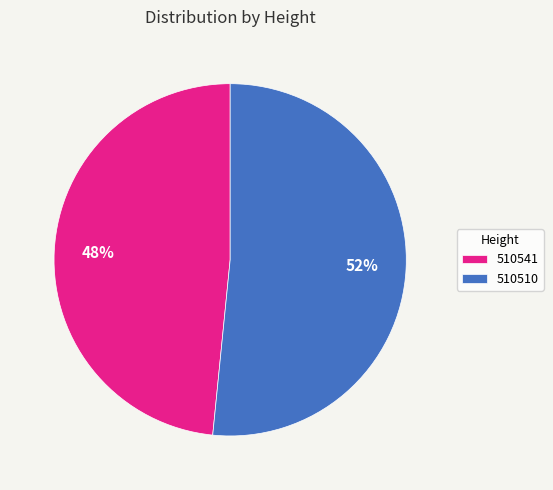

Which category has the smallest portion of the pie?

510541